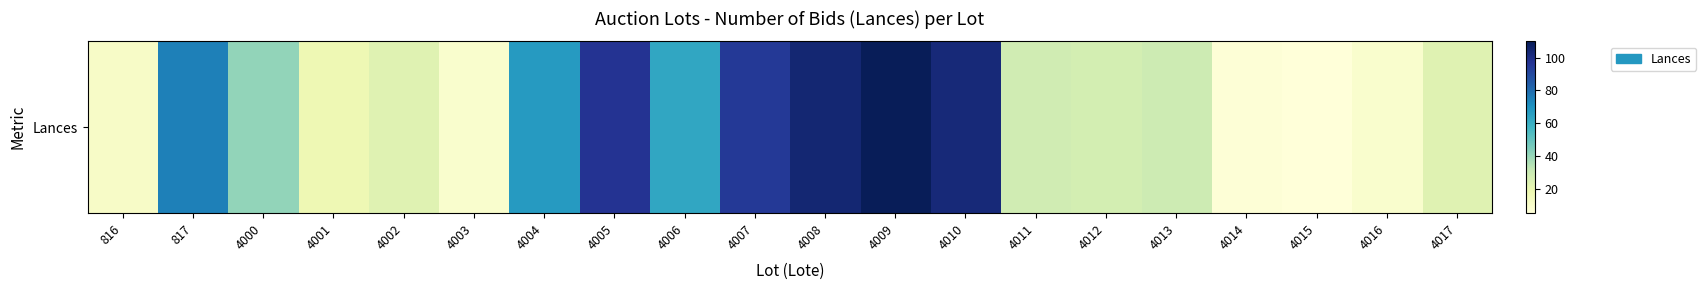

What is the change in value from 4000 to 4013?

-12